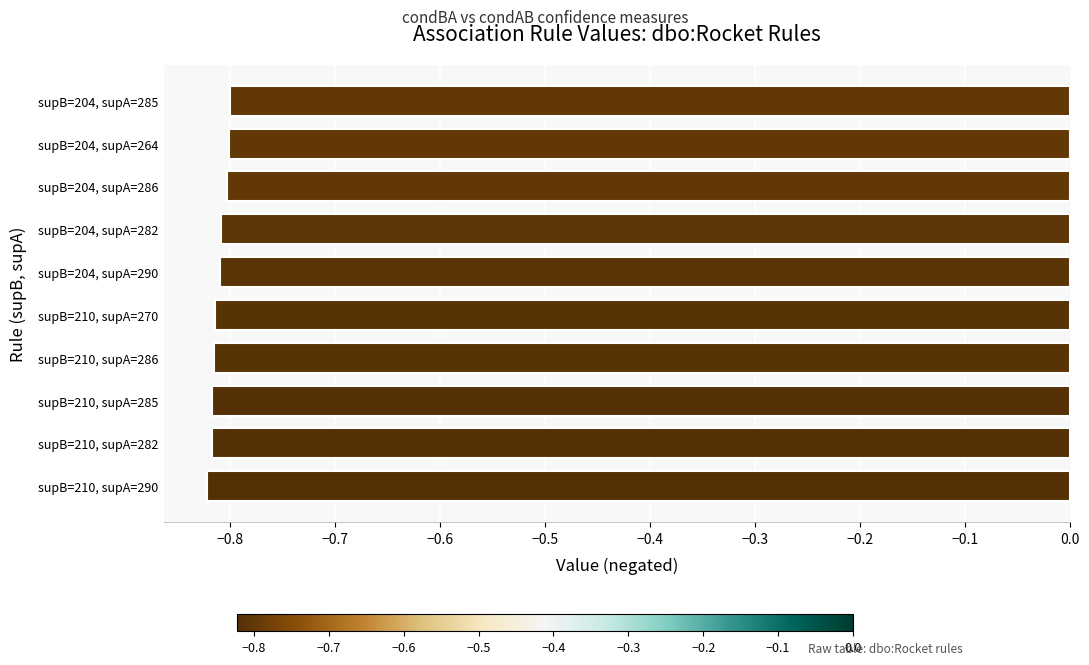

How many data points does each series have?

10